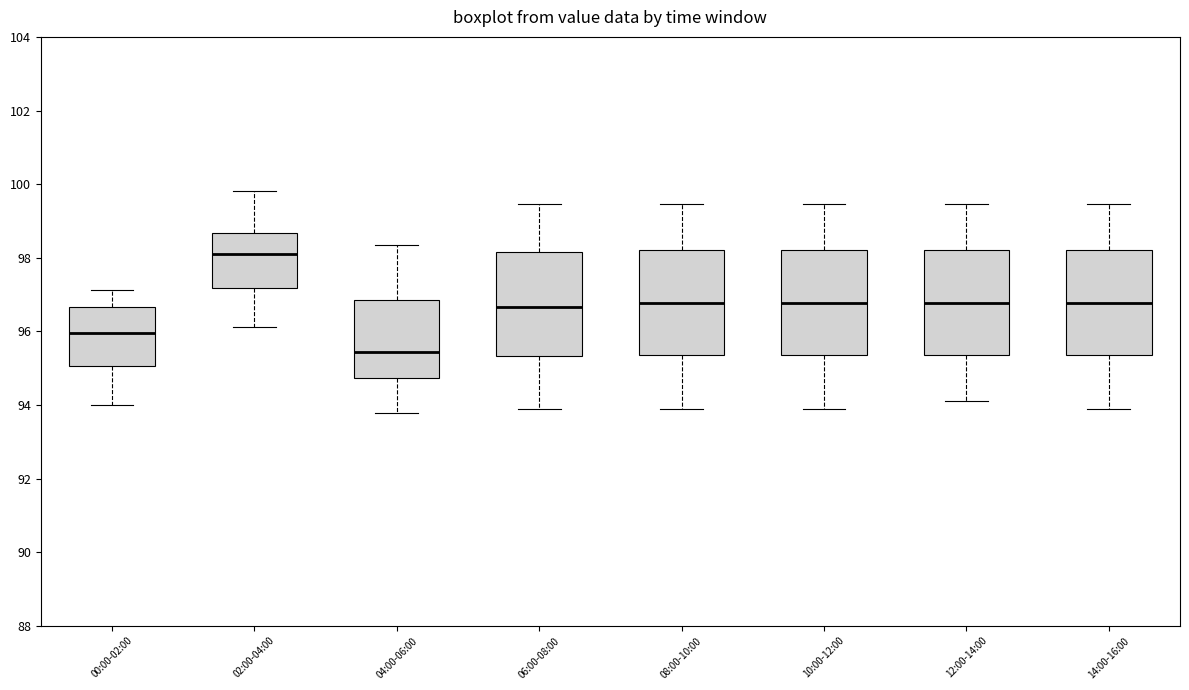

Reading left to right, transcribe this box plot: for each box, give where its median line is, the range the box spans, and where its two whiskers end, as read against the y-axis. The values are not printed on the chart, so give them approximately, as read against the axis.

00:00-02:00: median 96.0, box 95.0 to 96.6, whiskers 94.0 to 97.2
02:00-04:00: median 98.2, box 97.2 to 98.6, whiskers 96.2 to 99.8
04:00-06:00: median 95.4, box 94.8 to 96.8, whiskers 93.8 to 98.4
06:00-08:00: median 96.6, box 95.4 to 98.2, whiskers 93.8 to 99.4
08:00-10:00: median 96.8, box 95.4 to 98.2, whiskers 93.8 to 99.4
10:00-12:00: median 96.8, box 95.4 to 98.2, whiskers 93.8 to 99.4
12:00-14:00: median 96.8, box 95.4 to 98.2, whiskers 94.2 to 99.4
14:00-16:00: median 96.8, box 95.4 to 98.2, whiskers 93.8 to 99.4